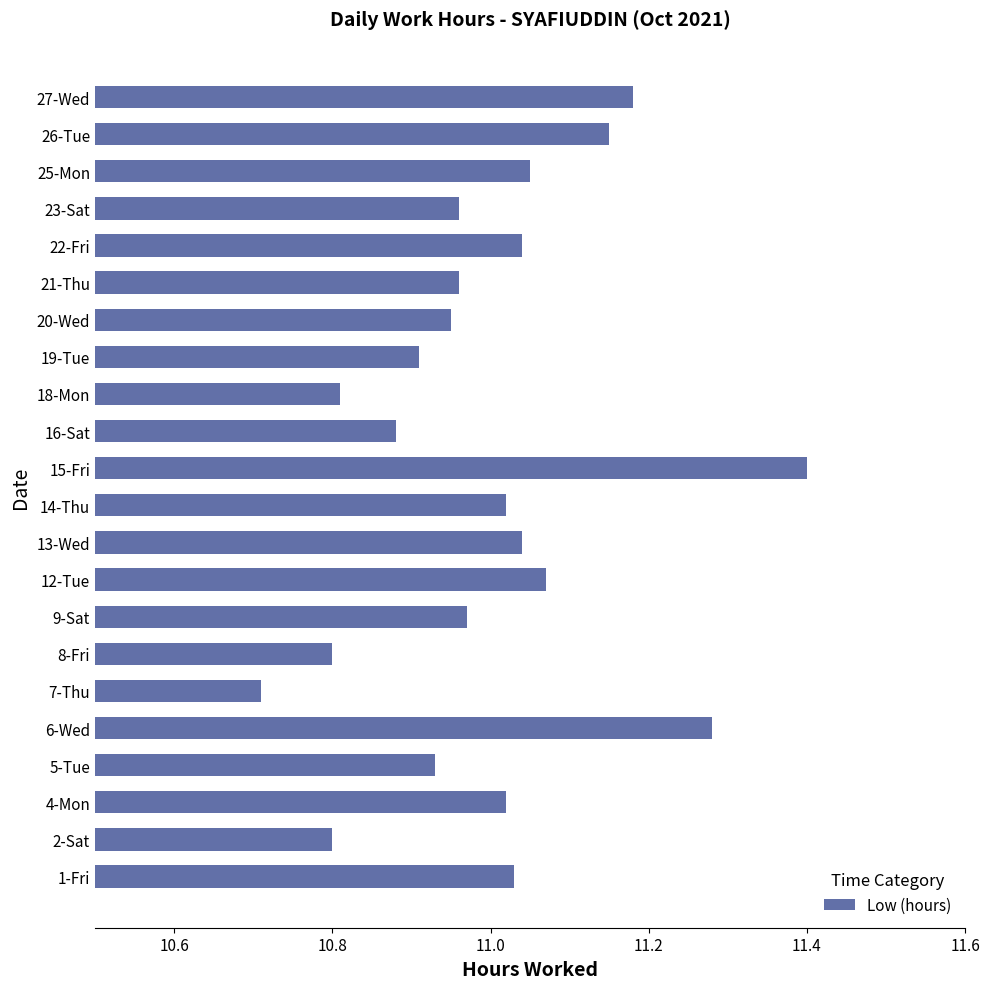

How many series are shown in this chart?

1